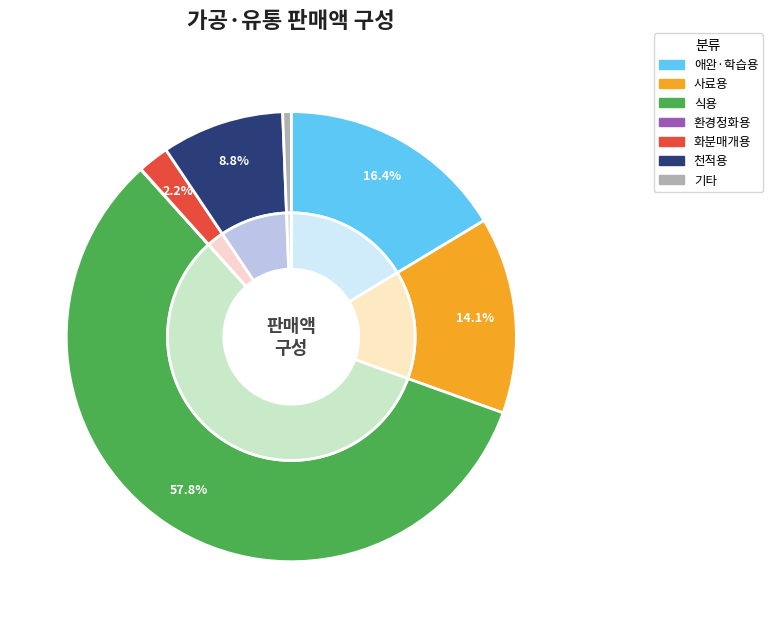

Approximately how many times larger is the value at 화분매개용 compared to 환경정화용?

90.9